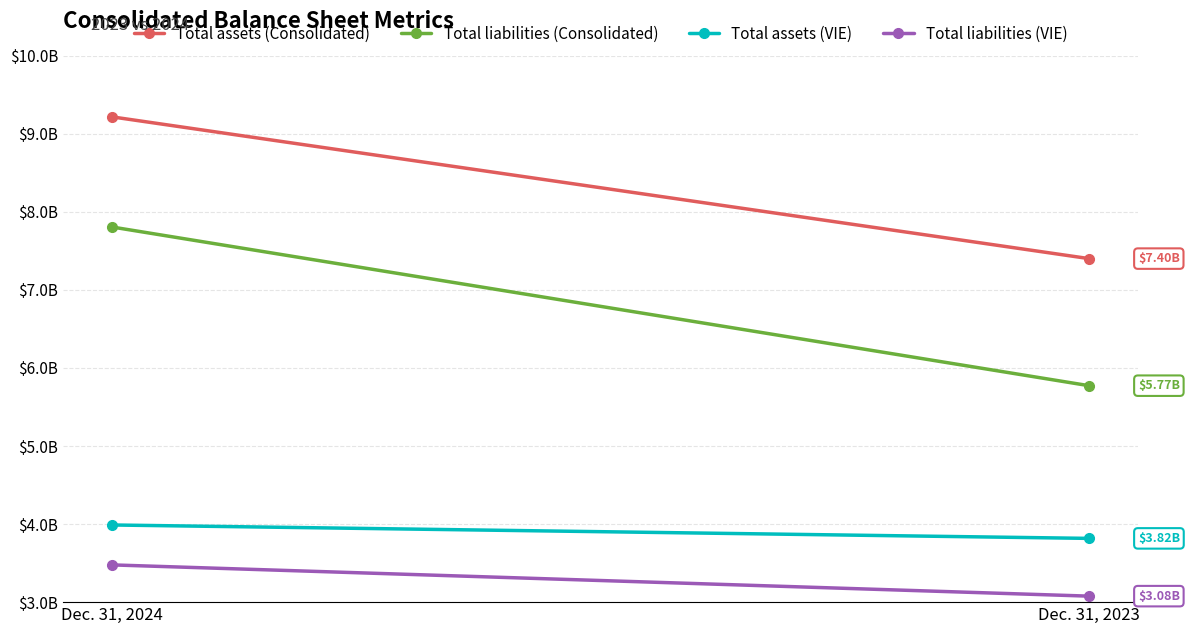

How many data points in Total liabilities (Consolidated) are less than 7806148000?

1